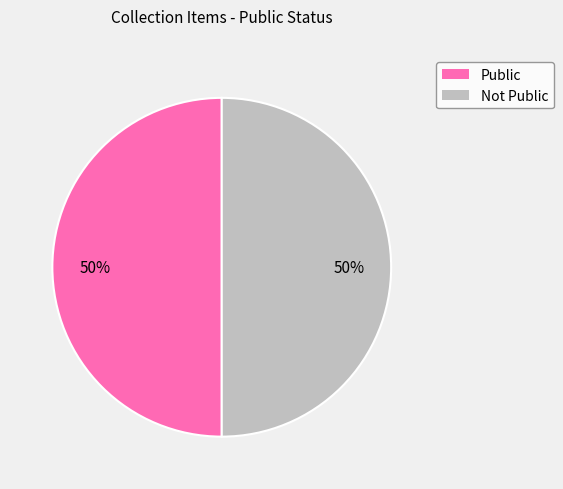

To the nearest percent, what is the average slice percentage?

50%